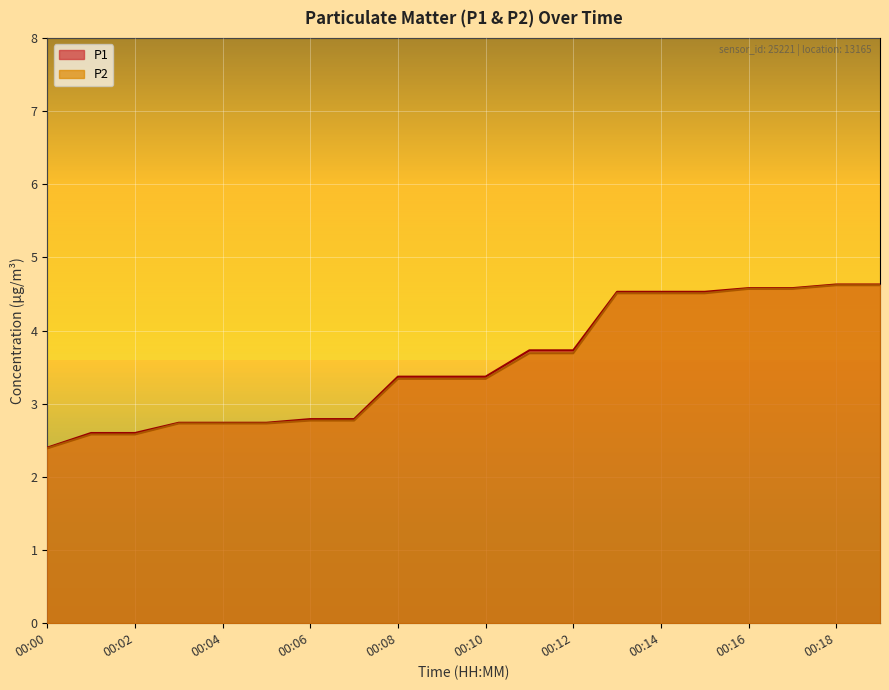

Rank the categories by P2 value from lowest to highest.

00:00, 00:01, 00:02, 00:03, 00:04, 00:05, 00:06, 00:07, 00:08, 00:09, 00:10, 00:11, 00:12, 00:13, 00:14, 00:15, 00:16, 00:17, 00:18, 00:19